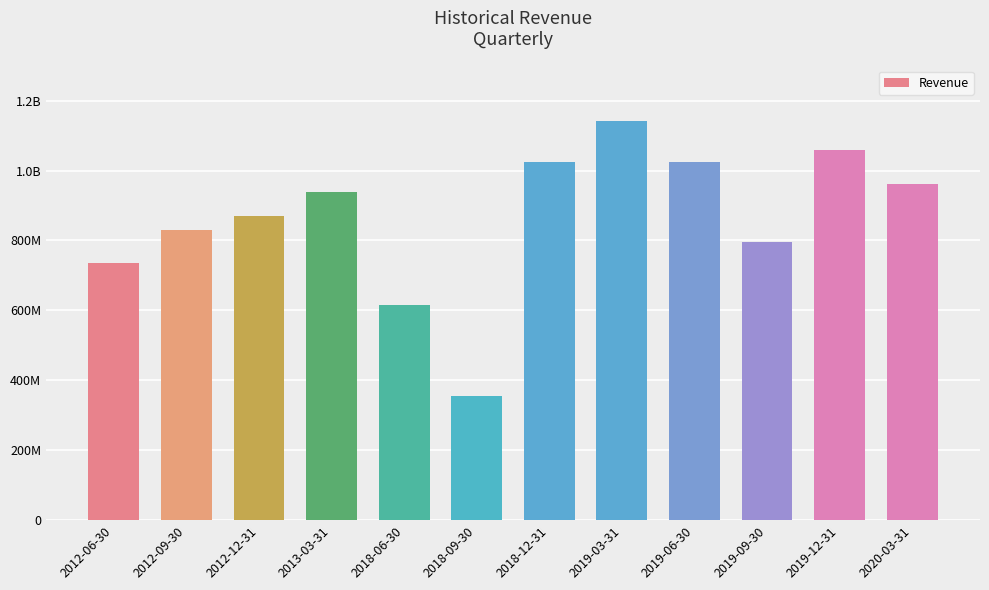

Where is the data nearest to the value 748330000?

2012-06-30